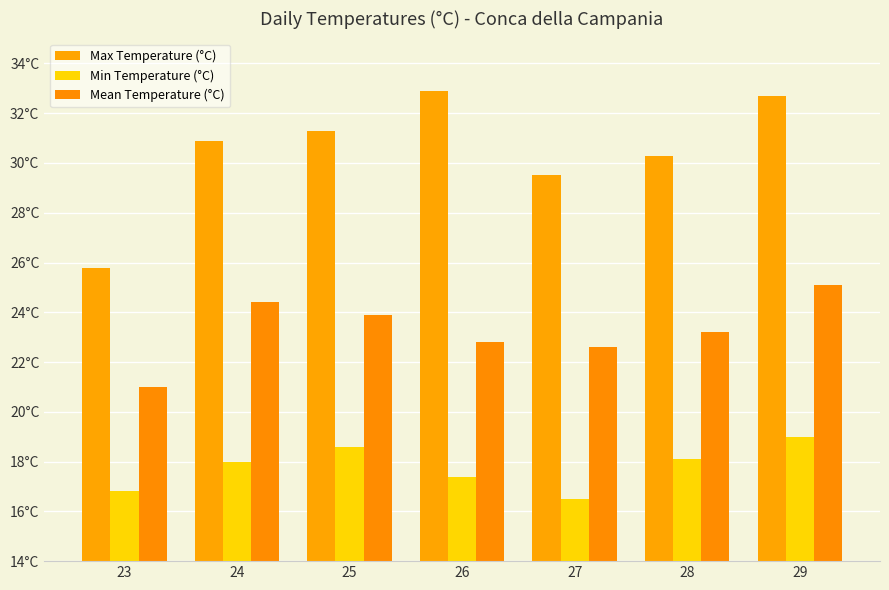

At 23, list the series in order from largest to smallest.

Max Temperature (°C), Mean Temperature (°C), Min Temperature (°C)